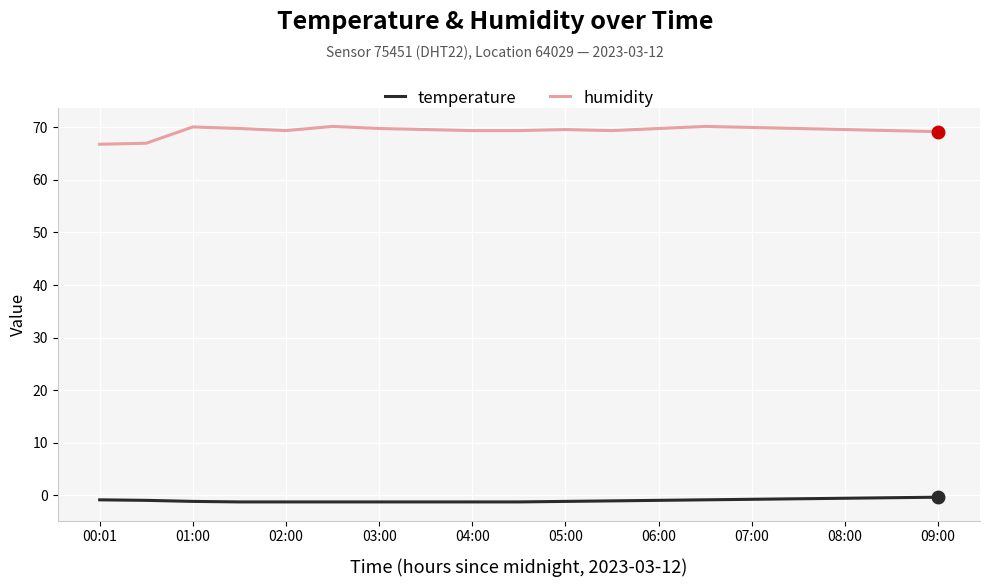

Does the chart display data point markers on the line(s)?

No